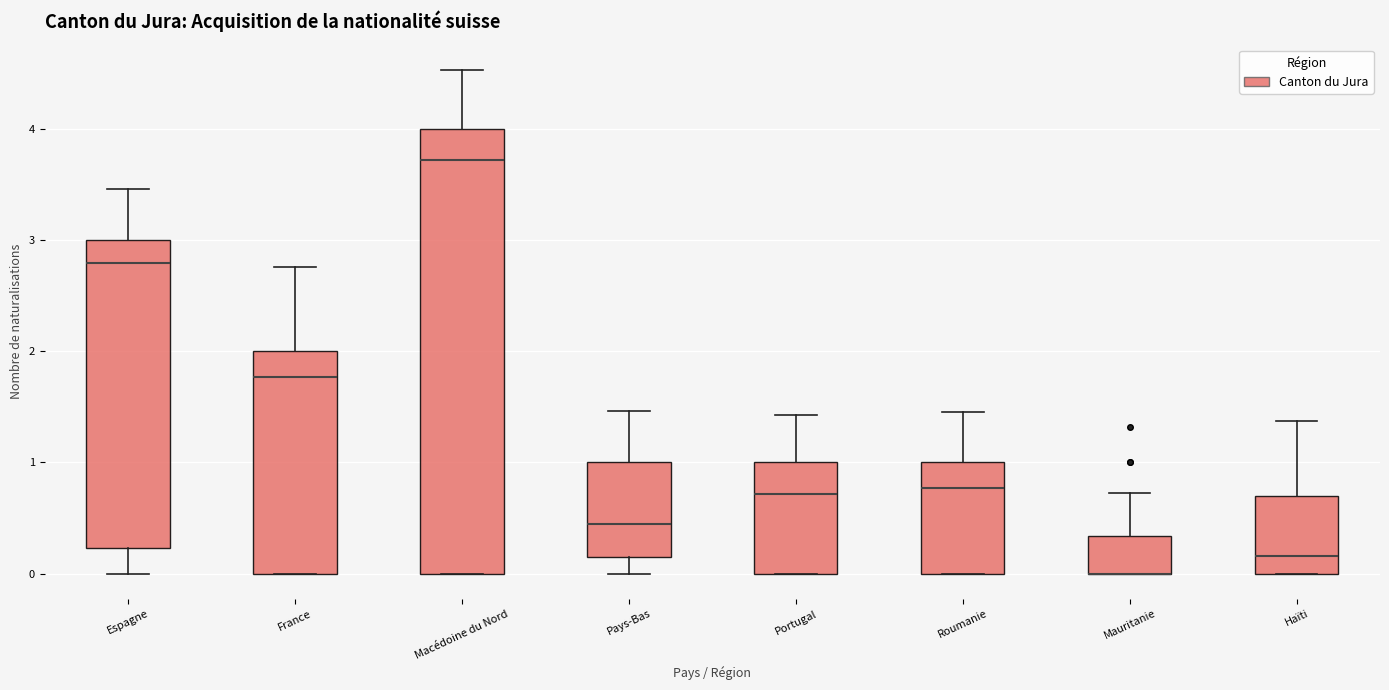

Reading left to right, transcribe this box plot: for each box, give where its median line is, the range the box spans, and where its two whiskers end, as read against the y-axis. The values are not printed on the chart, so give them approximately, as read against the axis.

Espagne: median 2.8, box 0.2 to 3.0, whiskers 0.0 to 3.5
France: median 1.8, box 0.0 to 2.0, whiskers 0.0 to 2.8
Macédoine du Nord: median 3.7, box 0.0 to 4.0, whiskers 0.0 to 4.5
Pays-Bas: median 0.4, box 0.1 to 1.0, whiskers 0.0 to 1.5
Portugal: median 0.7, box 0.0 to 1.0, whiskers 0.0 to 1.4
Roumanie: median 0.8, box 0.0 to 1.0, whiskers 0.0 to 1.5
Mauritanie: median 0.0 (drawn on the box's lower edge), box 0.0 to 0.3, whiskers 0.0 to 0.7
Haïti: median 0.2, box 0.0 to 0.7, whiskers 0.0 to 1.4